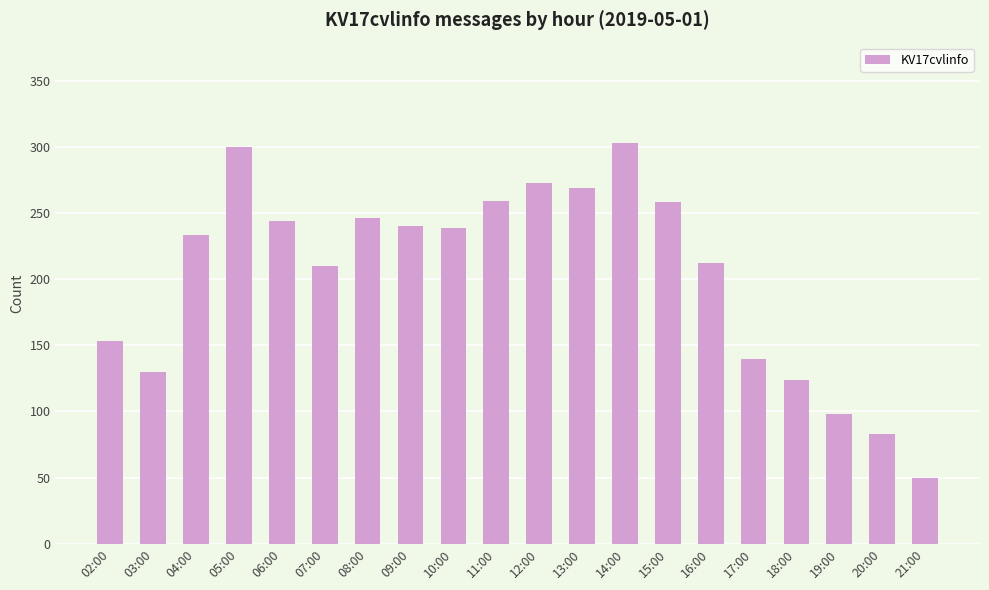

Is it true that the value at 04:00 is 48?

False